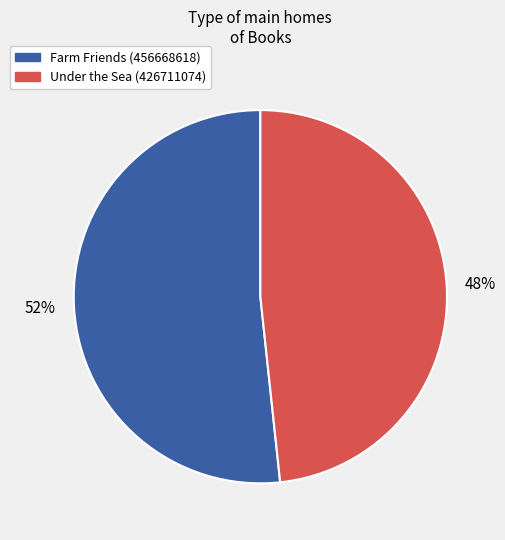

Does Under the Sea (426711074) account for over 50% of the chart?

No